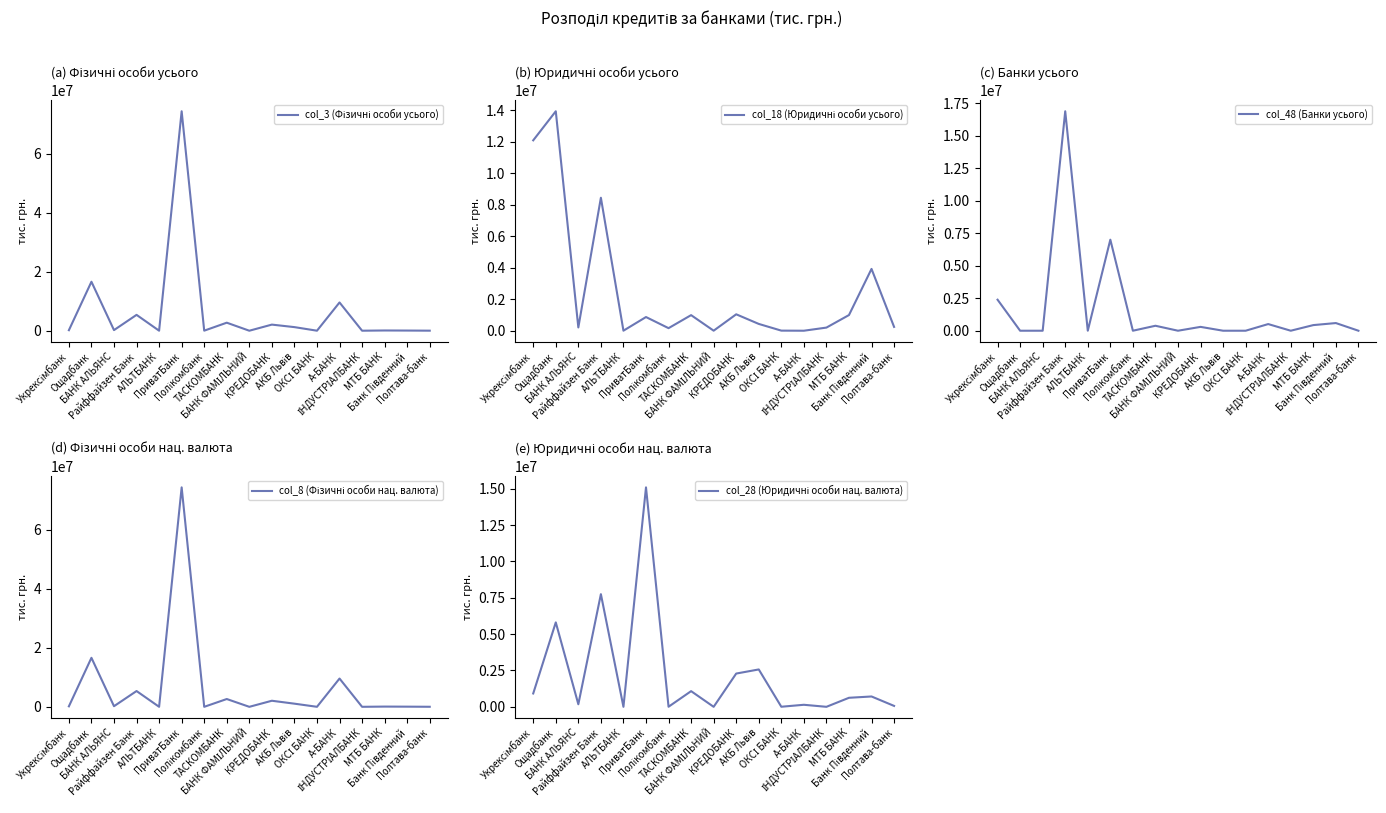

How many distinct data groups are displayed?

5